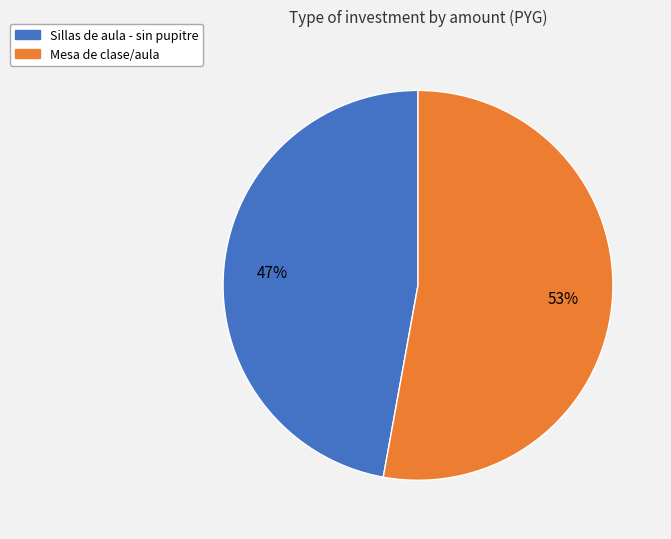

Is it true that Sillas de aula - sin pupitre is 36% of the pie?

False